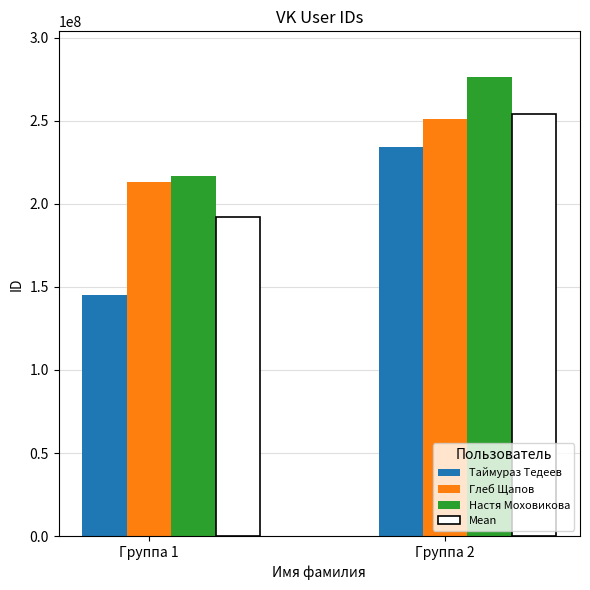

Rank the series at Группа 2 from highest to lowest value.

Настя Моховикова, Mean, Глеб Щапов, Таймураз Тедеев